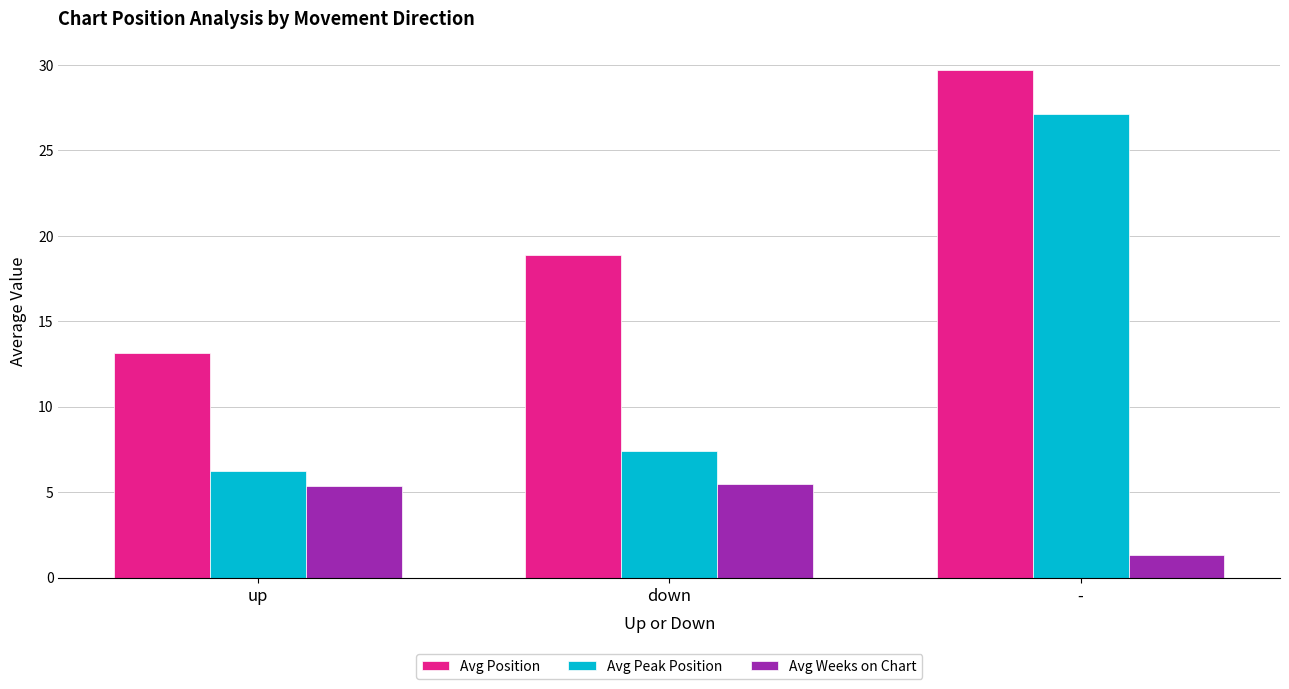

Rank the series by their maximum value, from lowest to highest.

Avg Weeks on Chart, Avg Peak Position, Avg Position